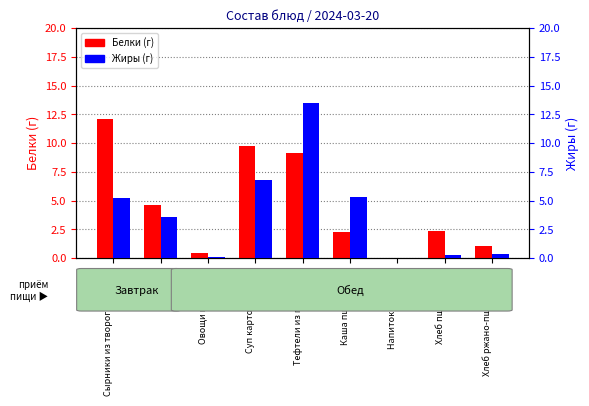

What is the sum of the Белки values at Суп картофельный and Напиток из груши?

9.8